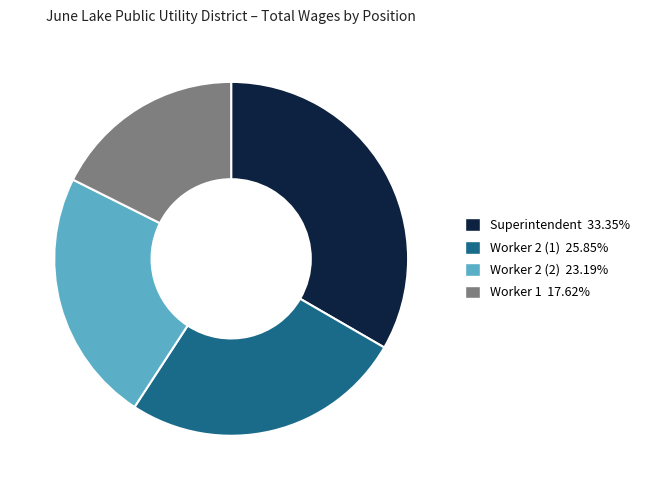

Between Worker 1 and Superintendent, which is larger?

Superintendent